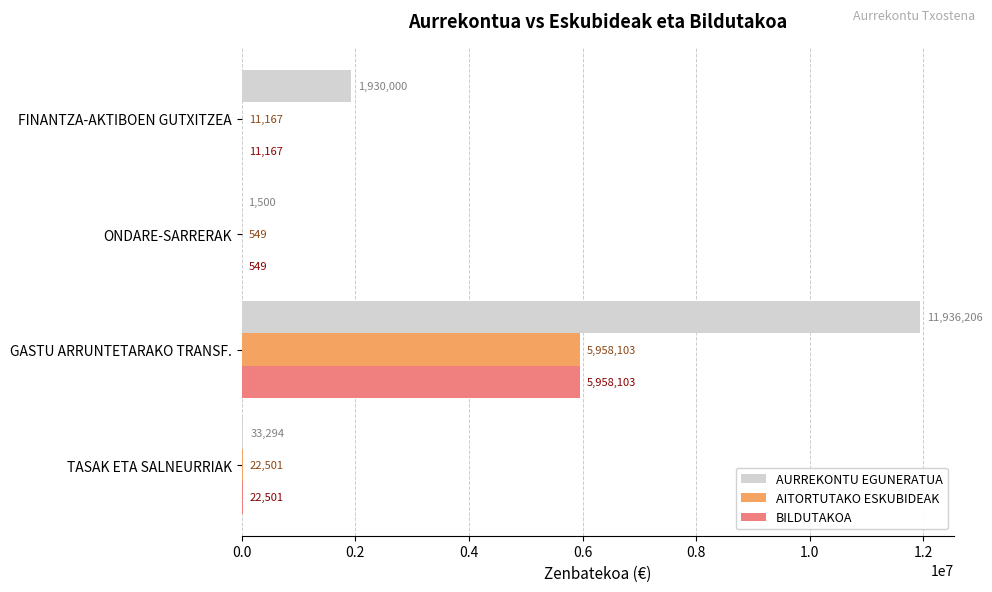

At which label is BILDUTAKOA closest to 2979326?

TASAK ETA SALNEURRIAK